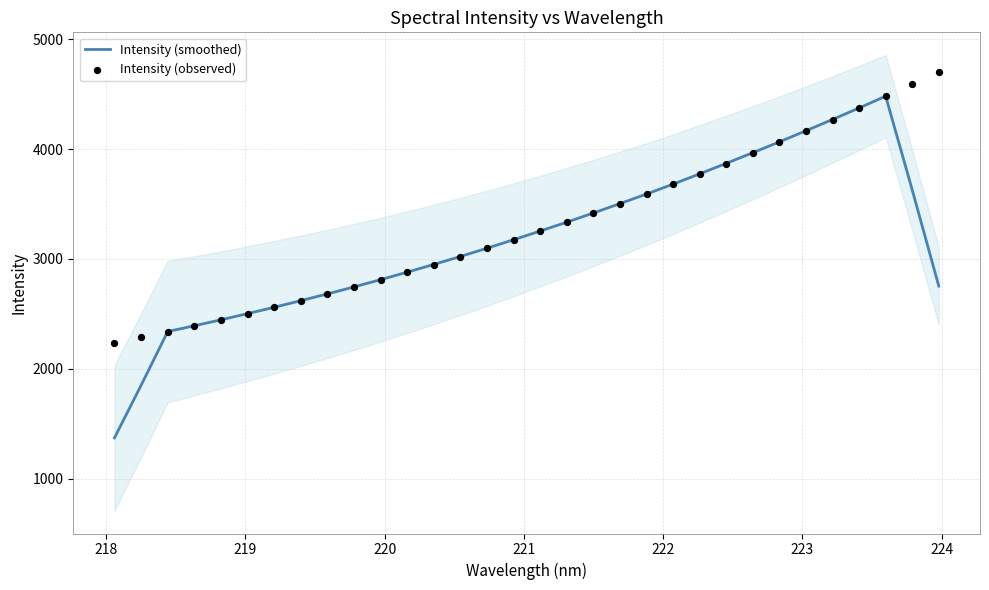

What is the highest value of the Intensity (smoothed) series?

4480.8